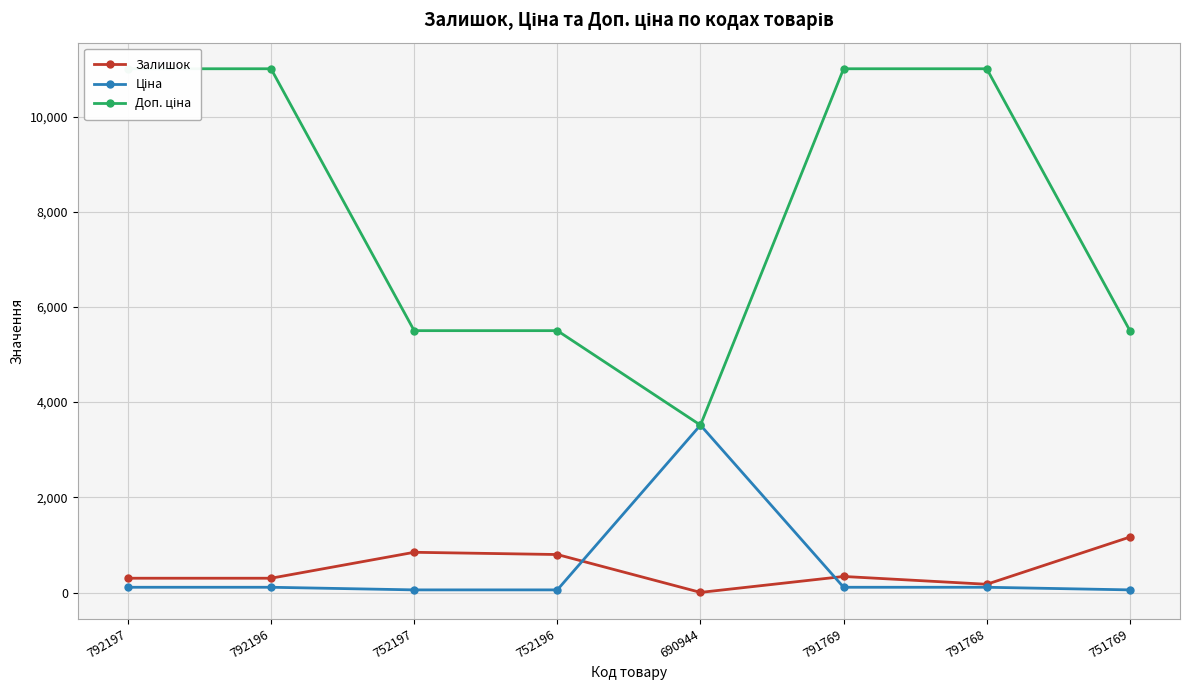

The Залишок series shows 845.0 at 752197. True or false?

True